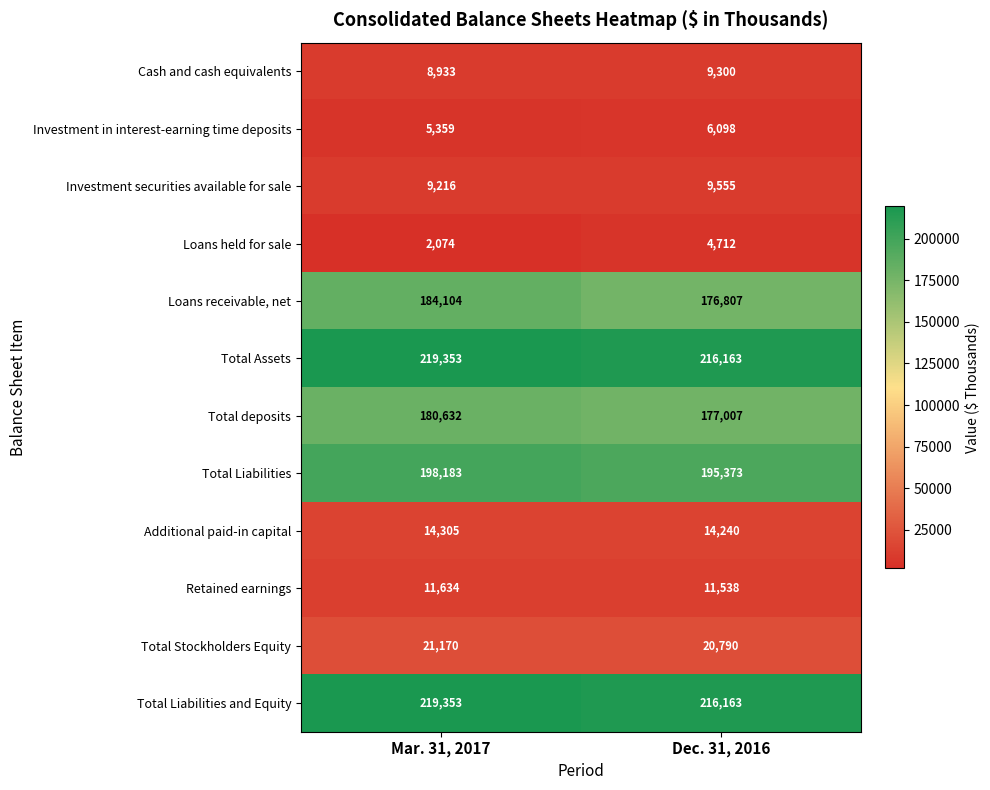

What is the difference between the maximum and minimum values in the Loans held for sale series?

2638